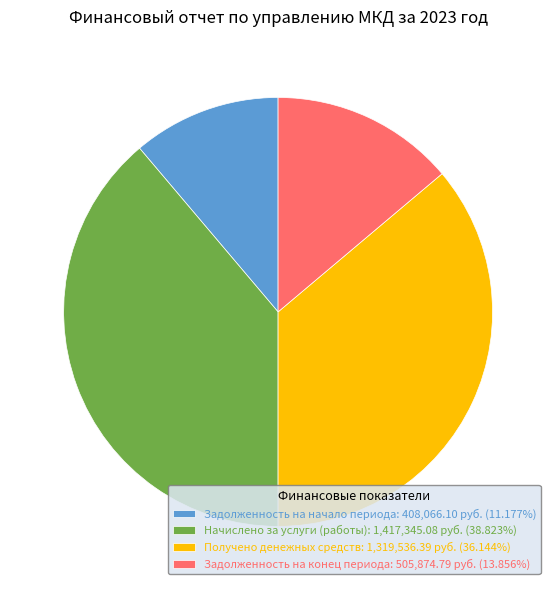

Is Задолженность на начало периода: 408,066.10 руб. (11.177%) the majority of the pie?

No